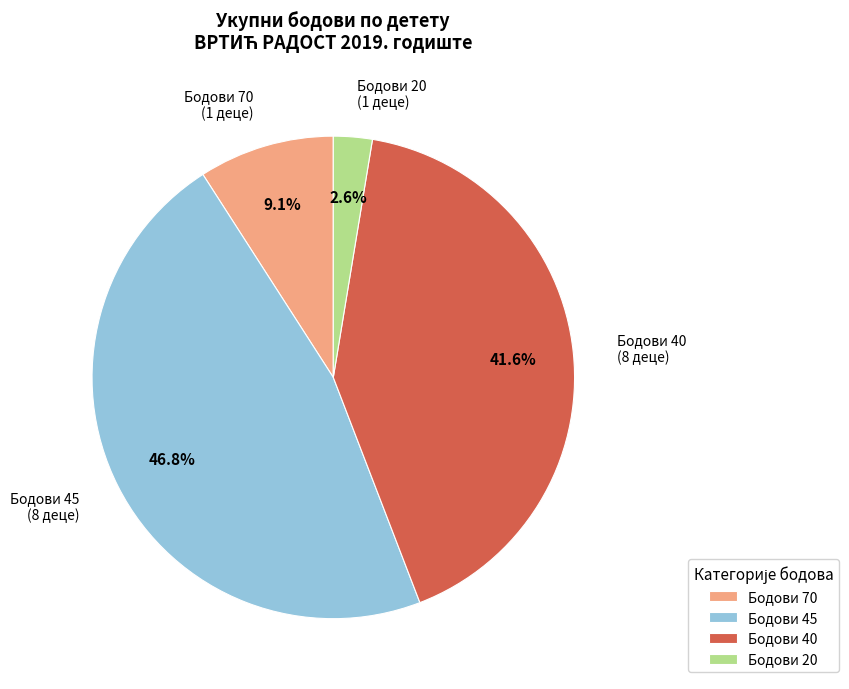

Is there a majority slice in this chart?

No